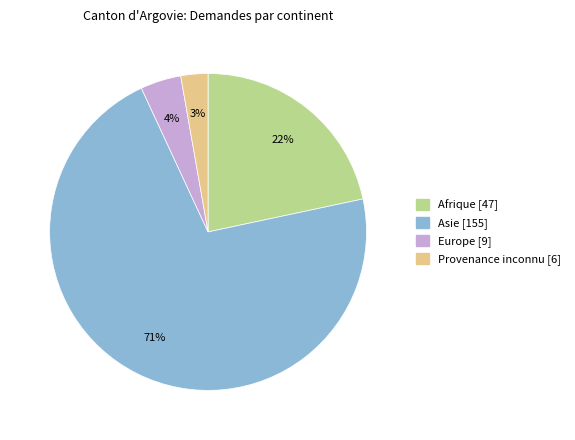

True or false: Europe accounts for 11% of the total.

False